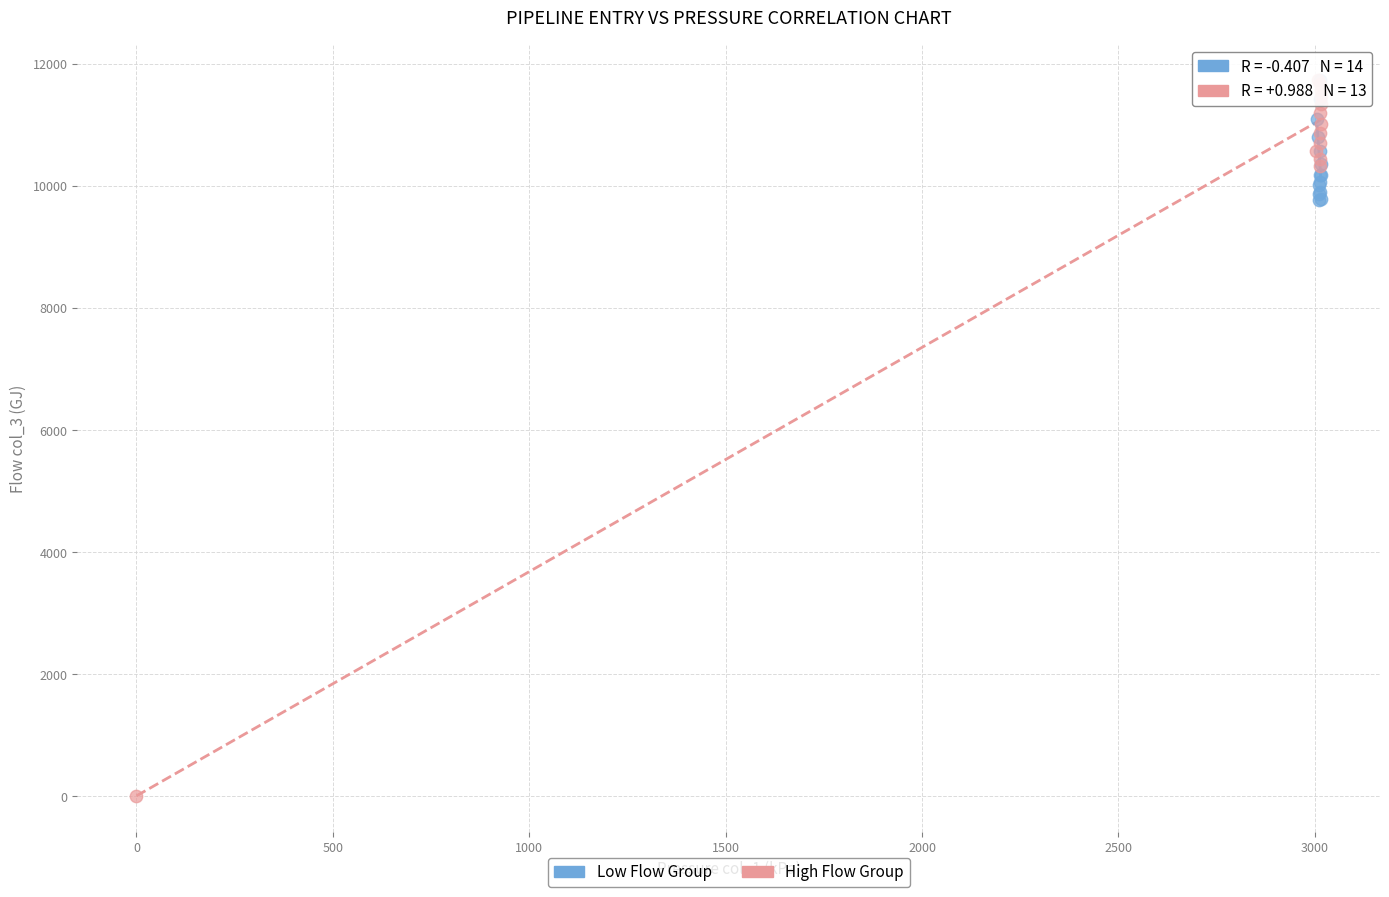

Which series has the largest Y range (max minus min)?

High Flow Group